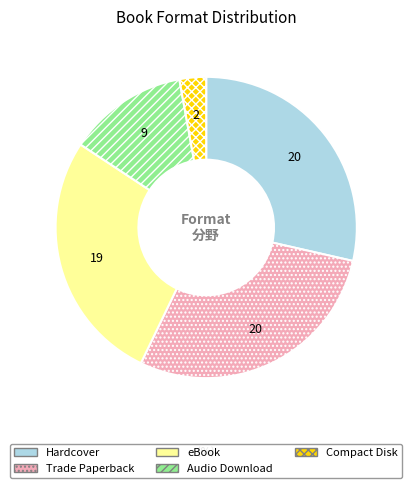

Approximately how many times larger is the value at Trade Paperback compared to Hardcover?

1.0